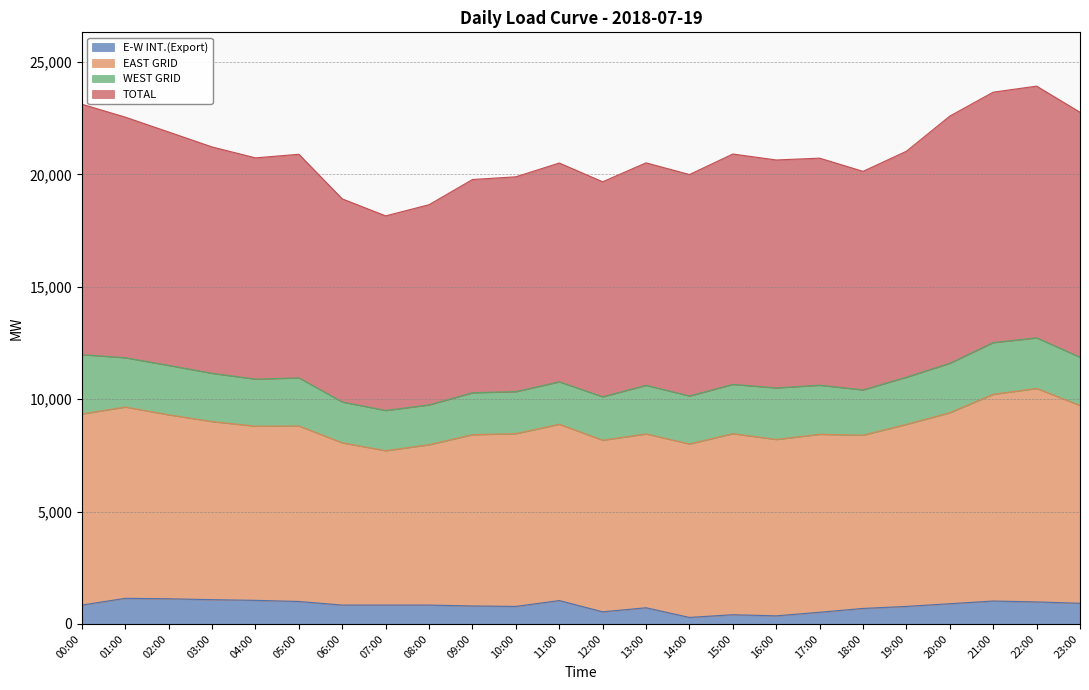

Where is E-W INT.(Export) nearest to the value 715?

13:00